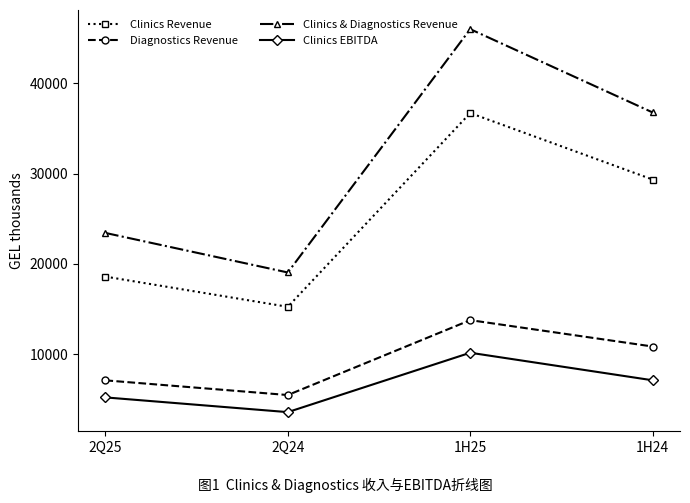

Reading left to right, list all the values displayed in this chart.

Clinics Revenue: 18580	15230	36707	29338
Diagnostics Revenue: 7081	5452	13754	10830
Clinics & Diagnostics Revenue: 23419	19036	46006	36772
Clinics EBITDA: 5190	3558	10140	7087